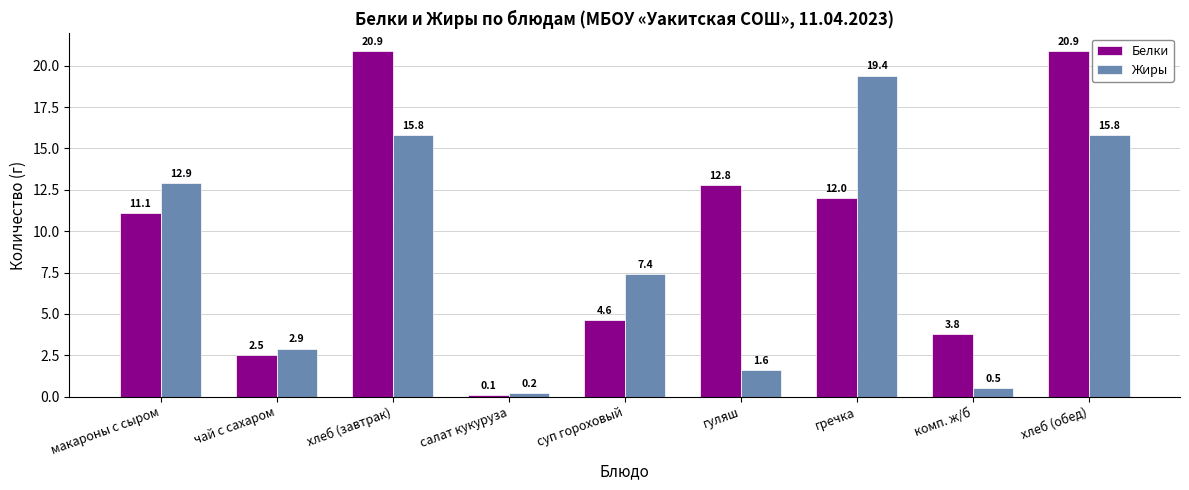

Read the Белки value at макароны с сыром.

11.1